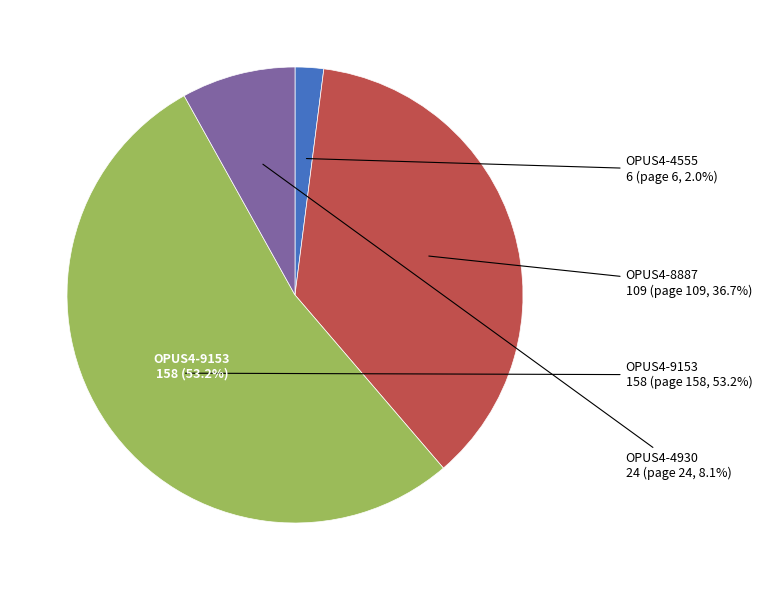

To the nearest percent, what is the difference between the OPUS4-4930 and OPUS4-8887 slice percentages?

29%